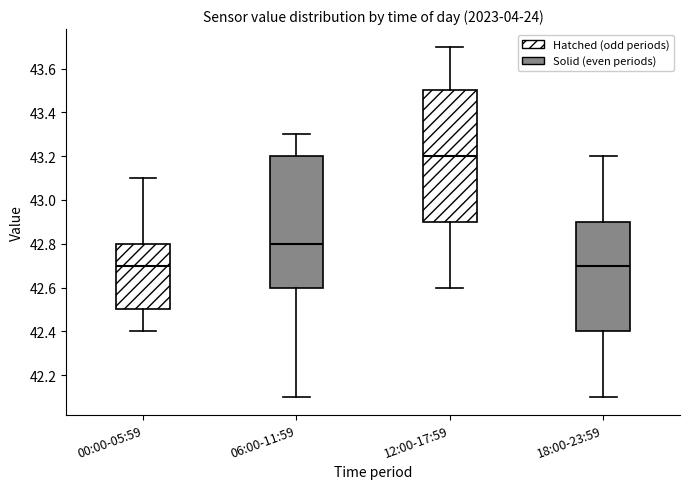

Reading left to right, read every box against the y-axis: the position of its median line, the range the box covers, and the ends of its whiskers. The values are not printed on the chart, so give them approximately, as read against the axis.

00:00-05:59: median 42.7, box 42.5 to 42.8, whiskers 42.4 to 43.1
06:00-11:59: median 42.8, box 42.6 to 43.2, whiskers 42.1 to 43.3
12:00-17:59: median 43.2, box 42.9 to 43.5, whiskers 42.6 to 43.7
18:00-23:59: median 42.7, box 42.4 to 42.9, whiskers 42.1 to 43.2